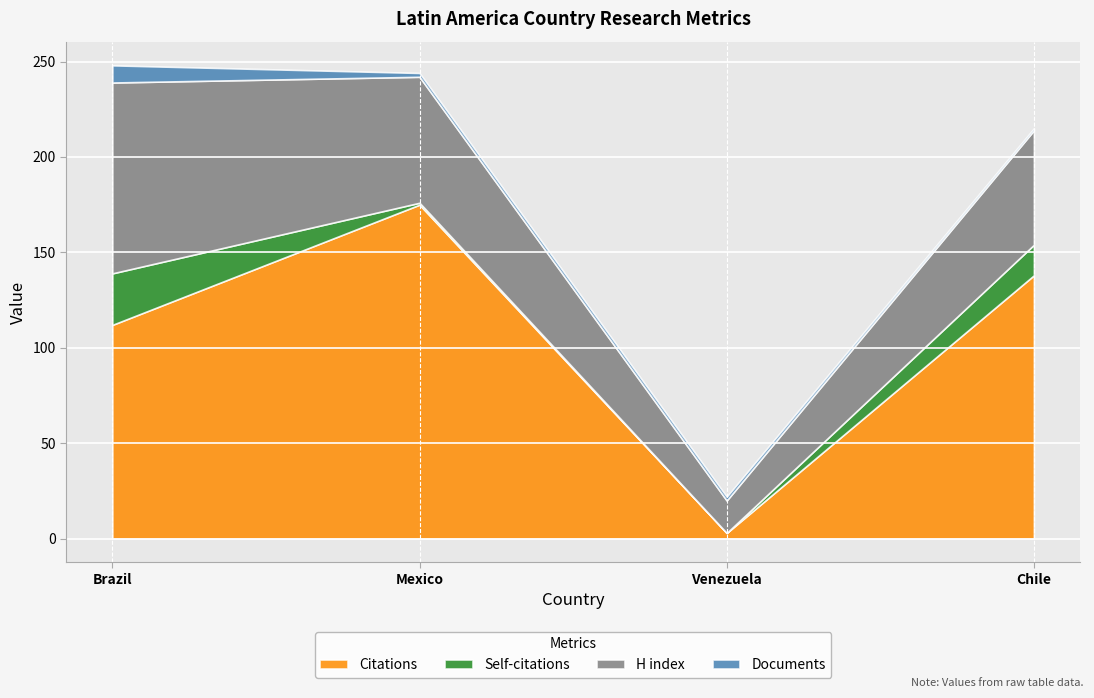

True or false: Self-citations and H index cross at least once.

False